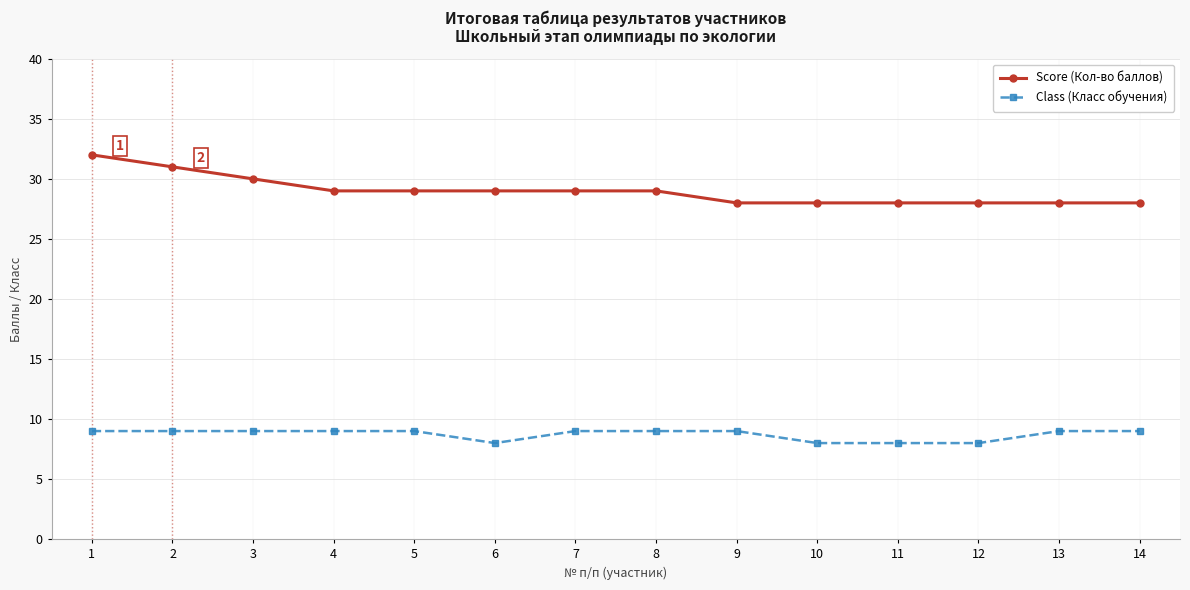

Rank the series at 2 from highest to lowest value.

Score (Кол-во баллов), Class (Класс обучения)